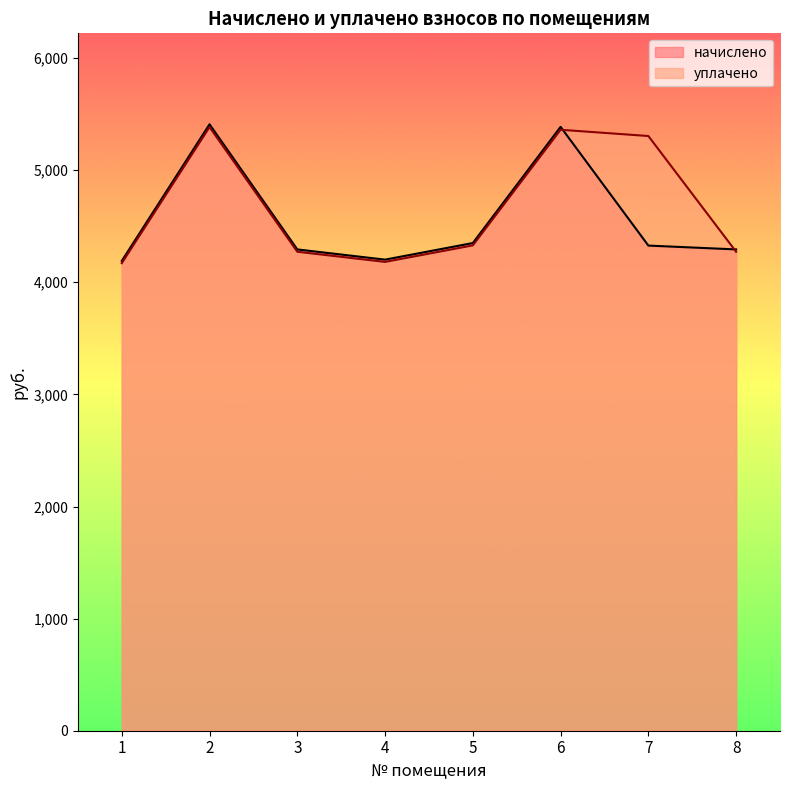

What is the difference between the maximum and minimum values in the начислено series?

1218.6